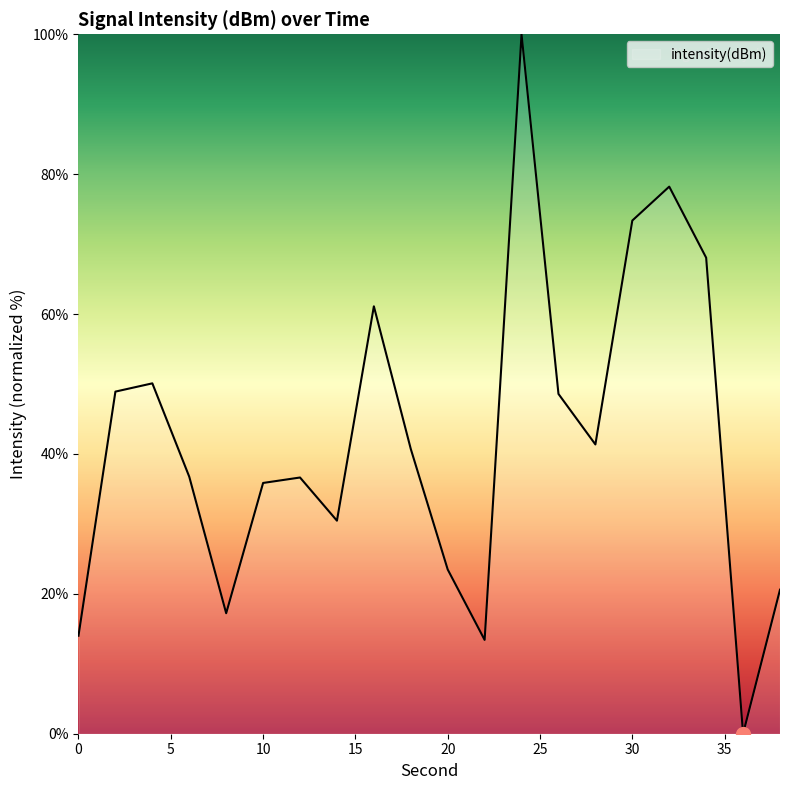

What is the difference between the maximum and minimum values?

100.0